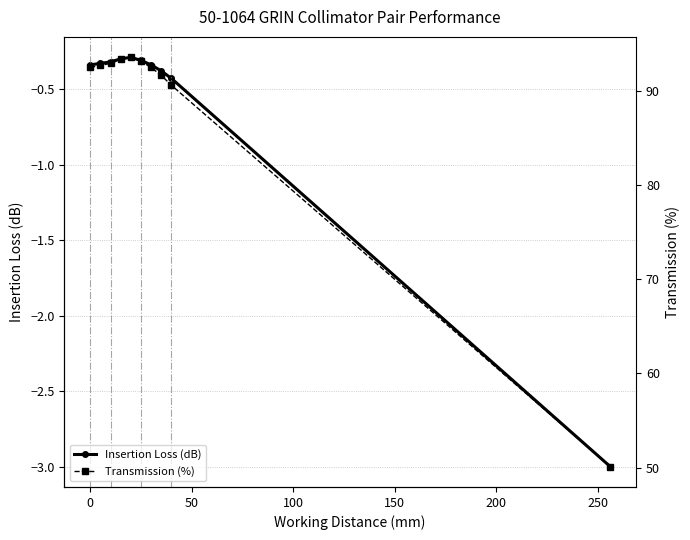

True or false: Insertion Loss (dB) has more than 0 interior local peaks.

True